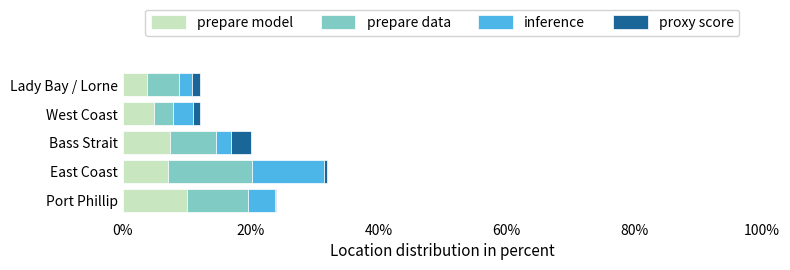

Is it true that prepare model equals 7.1 at East Coast?

True